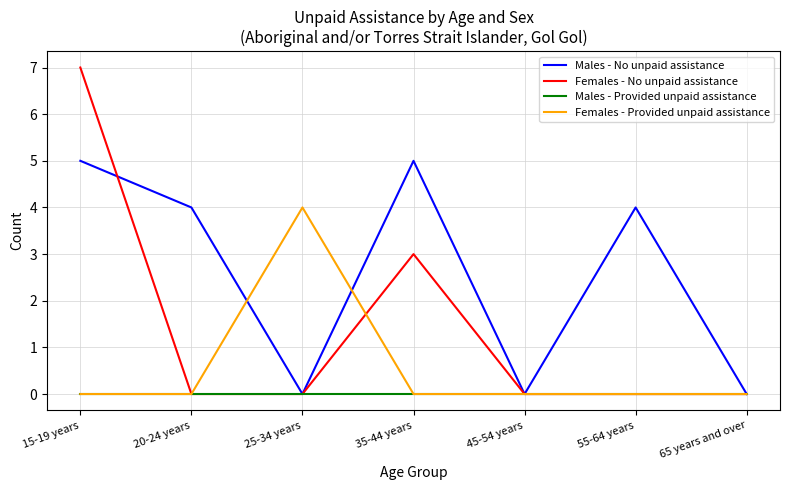

What is the difference between the highest and lowest values at 15-19 years?

7